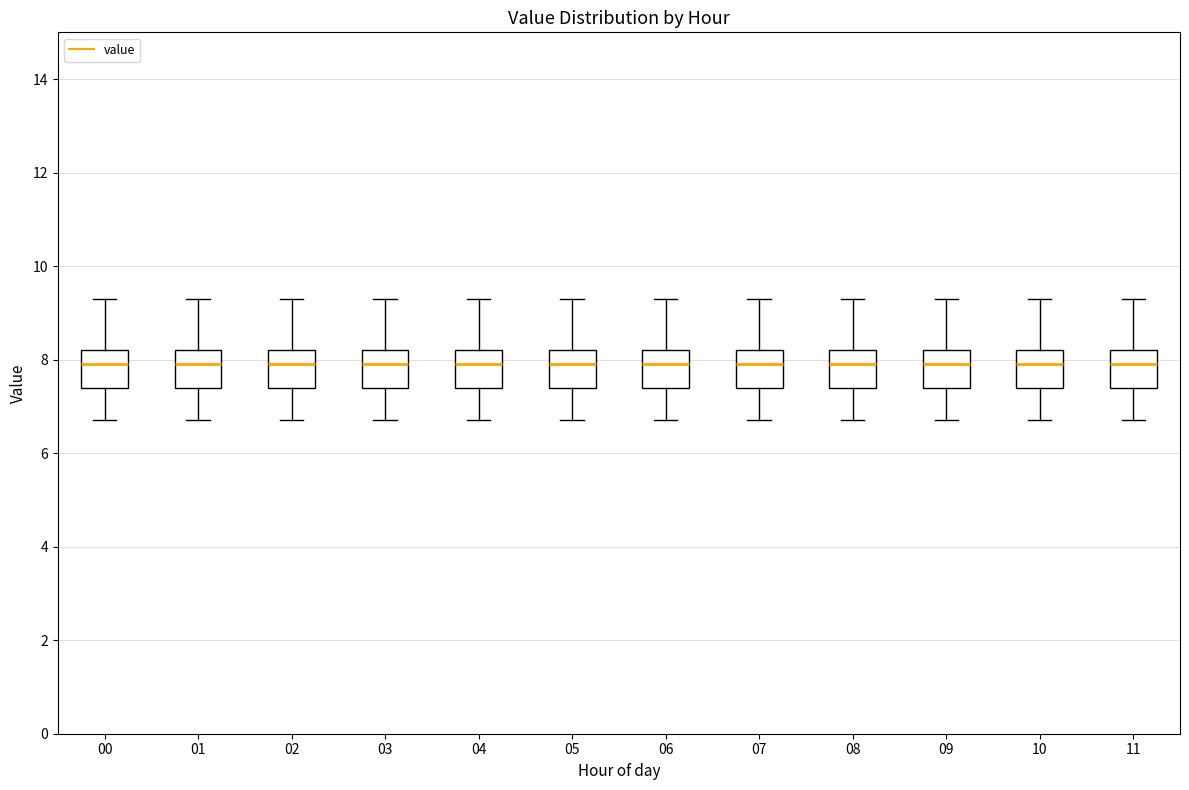

Reading left to right, read every box against the y-axis: the position of its median line, the range the box covers, and the ends of its whiskers. The values are not printed on the chart, so give them approximately, as read against the axis.

00: median 8.0, box 7.4 to 8.2, whiskers 6.8 to 9.4
01: median 8.0, box 7.4 to 8.2, whiskers 6.8 to 9.4
02: median 8.0, box 7.4 to 8.2, whiskers 6.8 to 9.4
03: median 8.0, box 7.4 to 8.2, whiskers 6.8 to 9.4
04: median 8.0, box 7.4 to 8.2, whiskers 6.8 to 9.4
05: median 8.0, box 7.4 to 8.2, whiskers 6.8 to 9.4
06: median 8.0, box 7.4 to 8.2, whiskers 6.8 to 9.4
07: median 8.0, box 7.4 to 8.2, whiskers 6.8 to 9.4
08: median 8.0, box 7.4 to 8.2, whiskers 6.8 to 9.4
09: median 8.0, box 7.4 to 8.2, whiskers 6.8 to 9.4
10: median 8.0, box 7.4 to 8.2, whiskers 6.8 to 9.4
11: median 8.0, box 7.4 to 8.2, whiskers 6.8 to 9.4